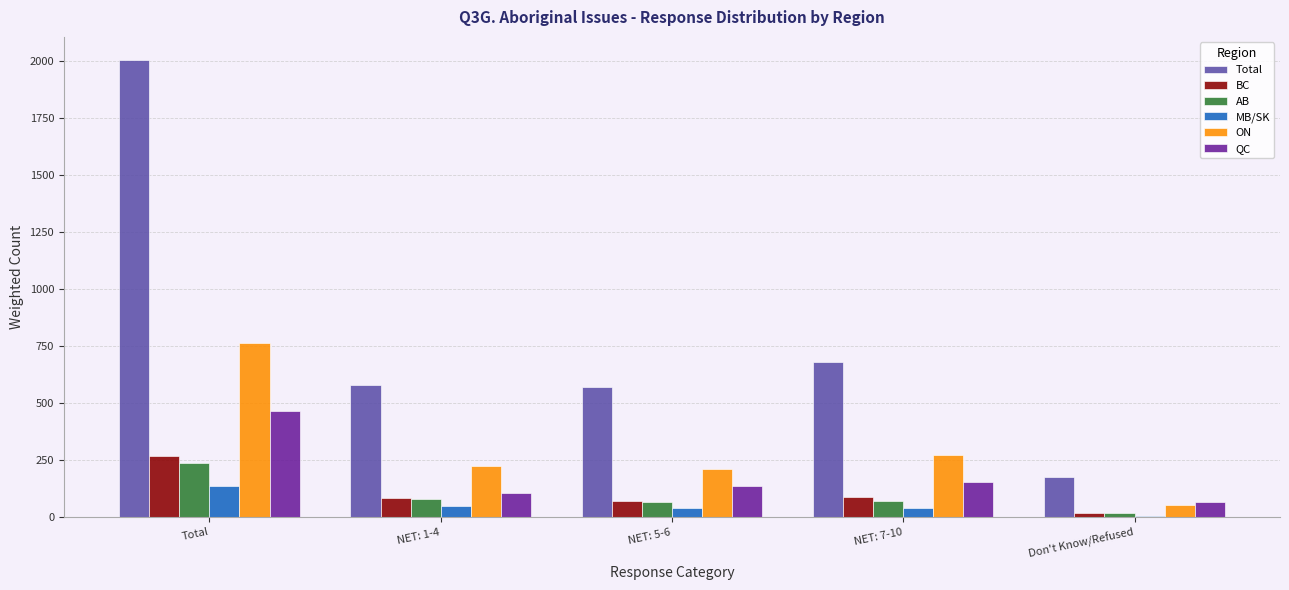

What is the spread (max minus min) of values at Don't Know/Refused?

168.6